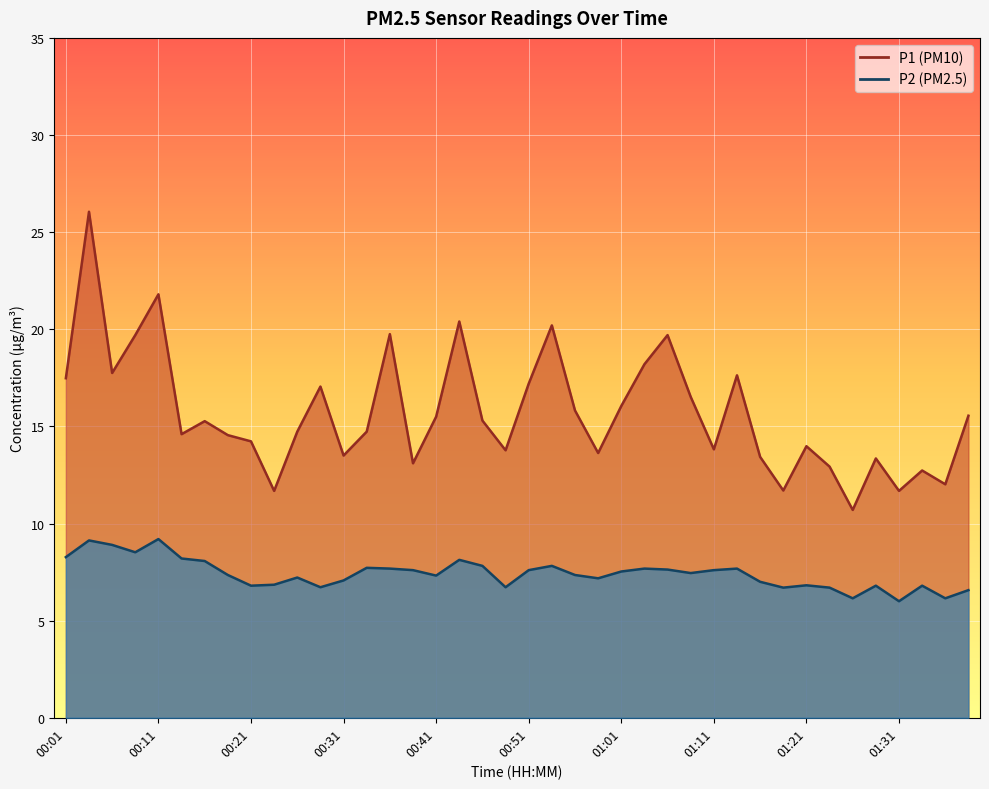

Count the number of data series in this chart.

2